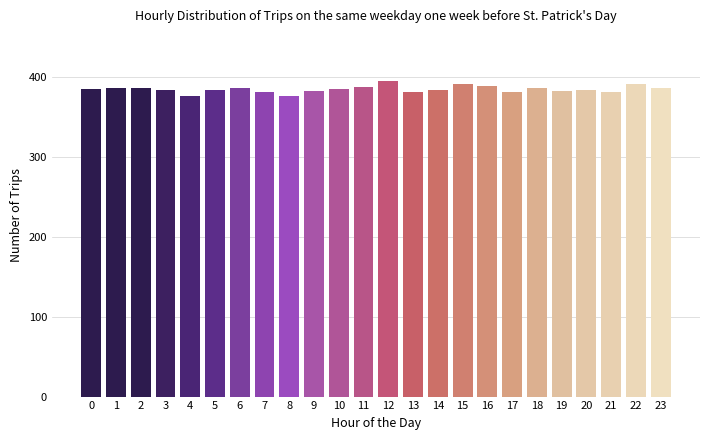

The chart shows a value of 638 at 19. True or false?

False